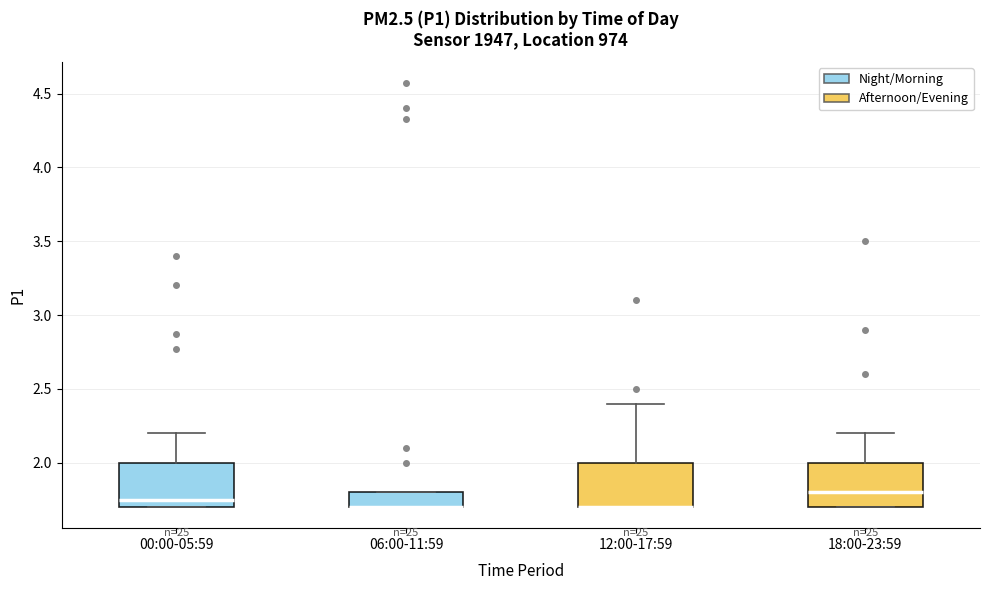

Reading left to right, transcribe this box plot: for each box, give where its median line is, the range the box spans, and where its two whiskers end, as read against the y-axis. The values are not printed on the chart, so give them approximately, as read against the axis.

00:00-05:59: median 1.75, box 1.70 to 2.00, whiskers 1.70 to 2.20
06:00-11:59: median 1.70 (drawn on the box's lower edge), box 1.70 to 1.80, whiskers 1.70 to 1.80
12:00-17:59: median 1.70 (drawn on the box's lower edge), box 1.70 to 2.00, whiskers 1.70 to 2.40
18:00-23:59: median 1.80, box 1.70 to 2.00, whiskers 1.70 to 2.20